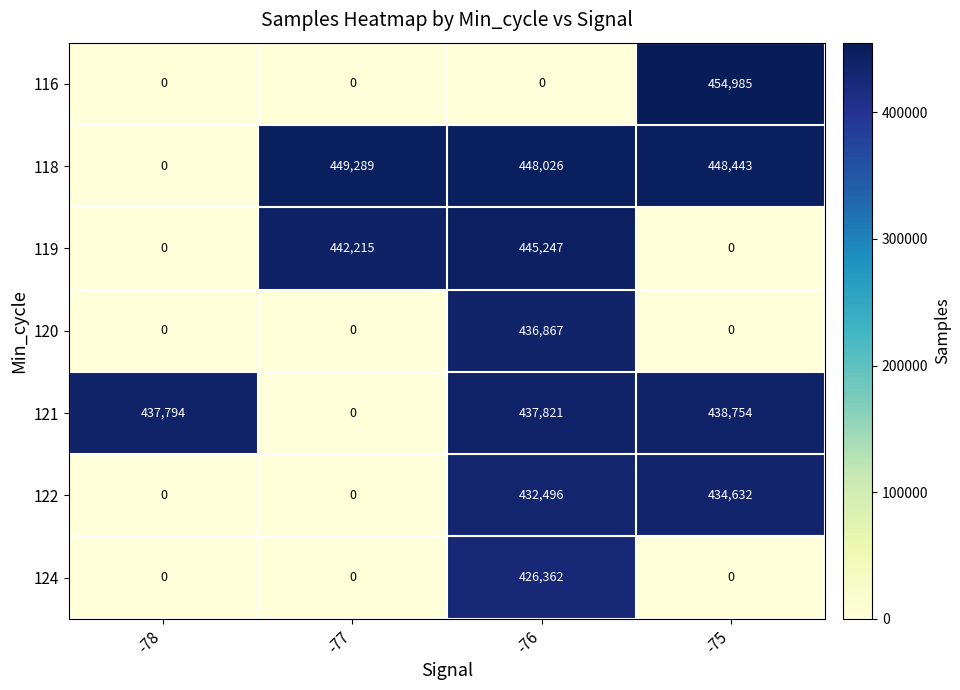

Which category has the highest value across all series?

-75